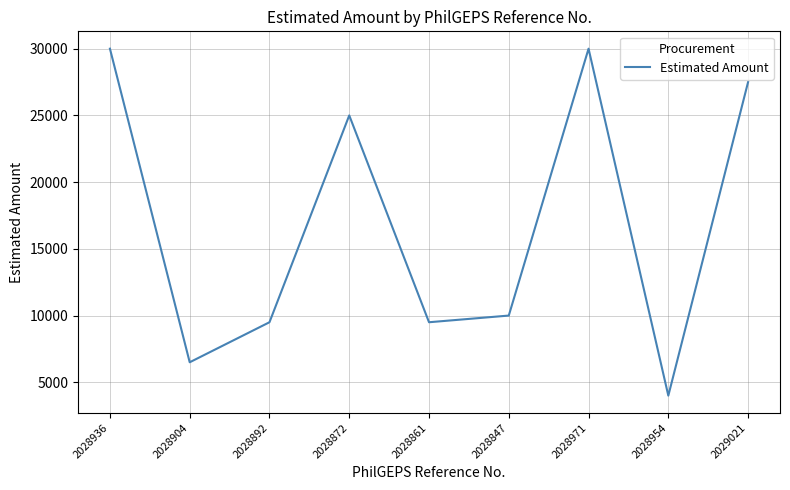

What position from the left is 2028971?

7